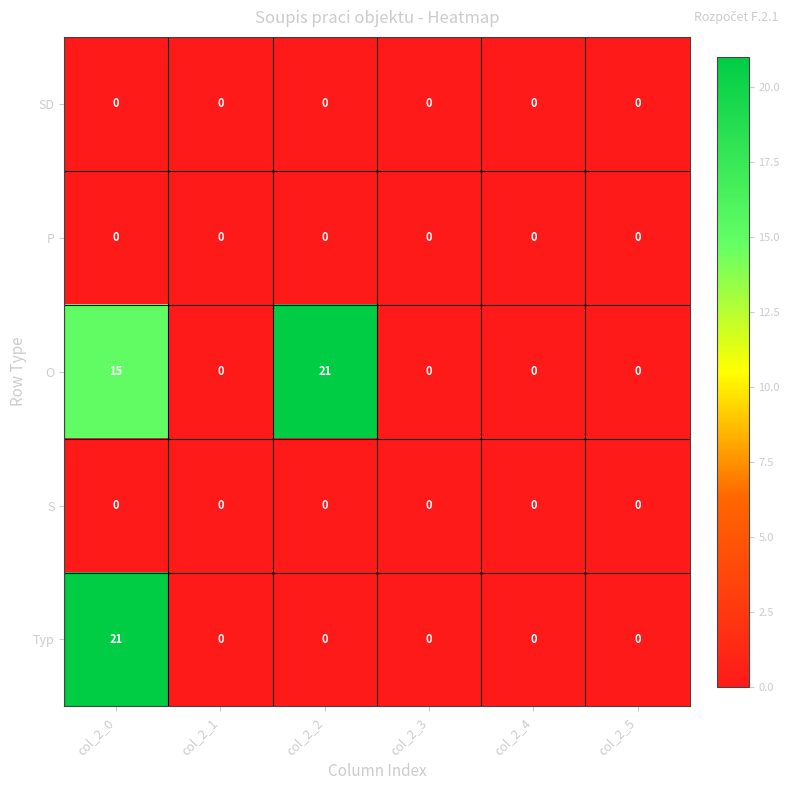

Is it true that S equals 0 at col_2_5?

True